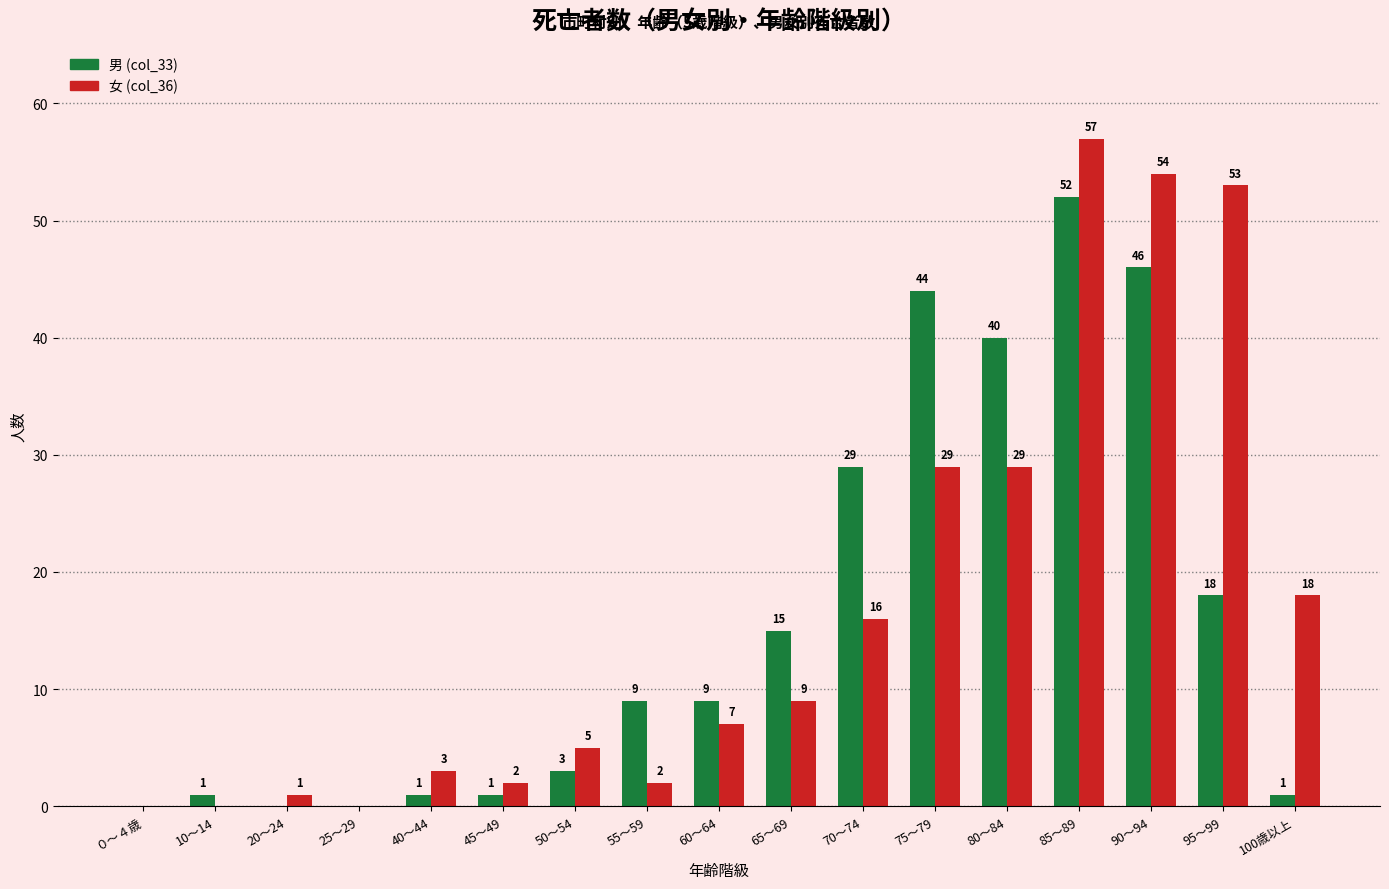

What is the total value across all series at 55～59?

11